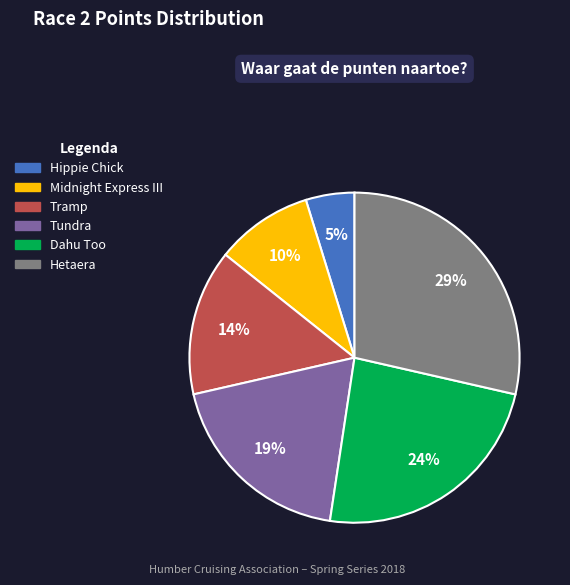

Do Midnight Express III and Hippie Chick together represent more than half of the pie?

No